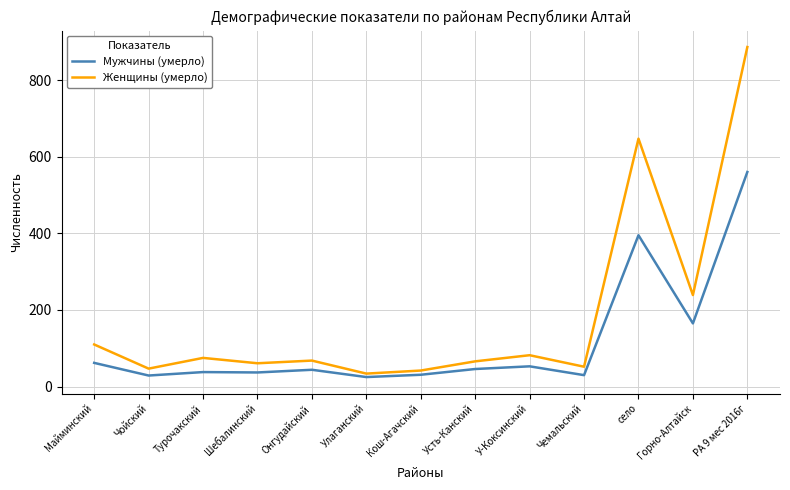

What value does the Женщины (умерло) series have at Чемальский?

52